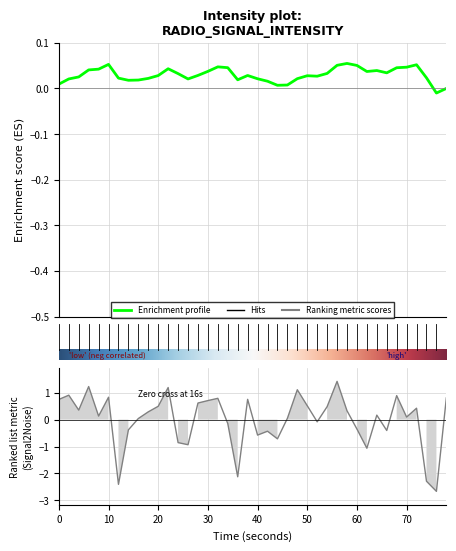

Where is the first local maximum?

10